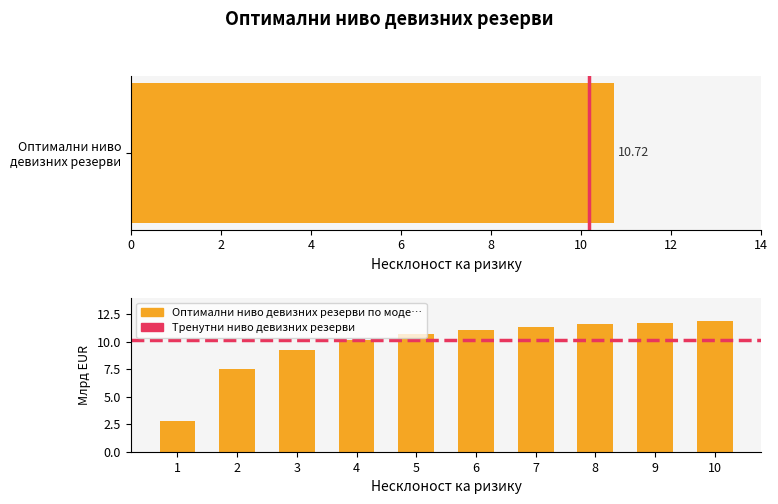

True or false: the data shows 10.2 at 4.

True